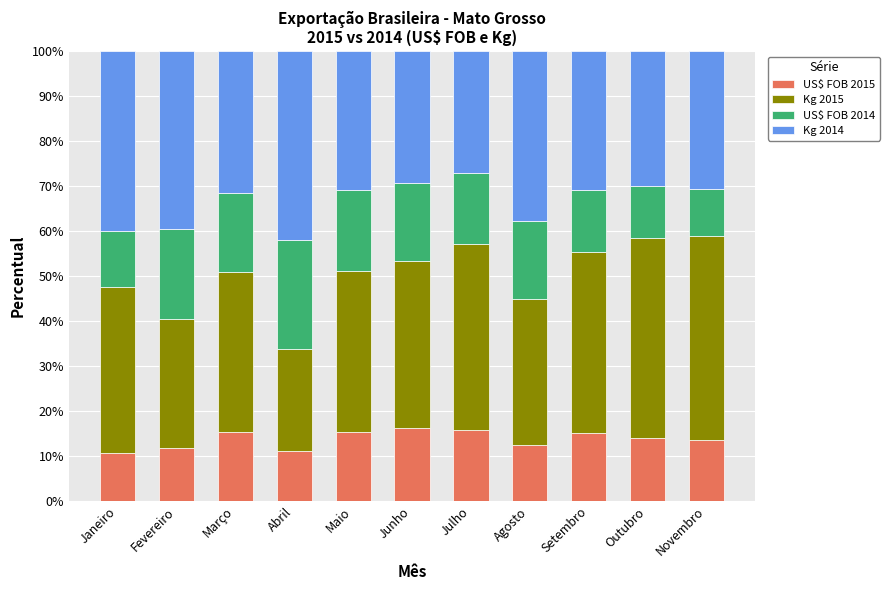

What is the lowest value of the US$ FOB 2015 series?

10.6